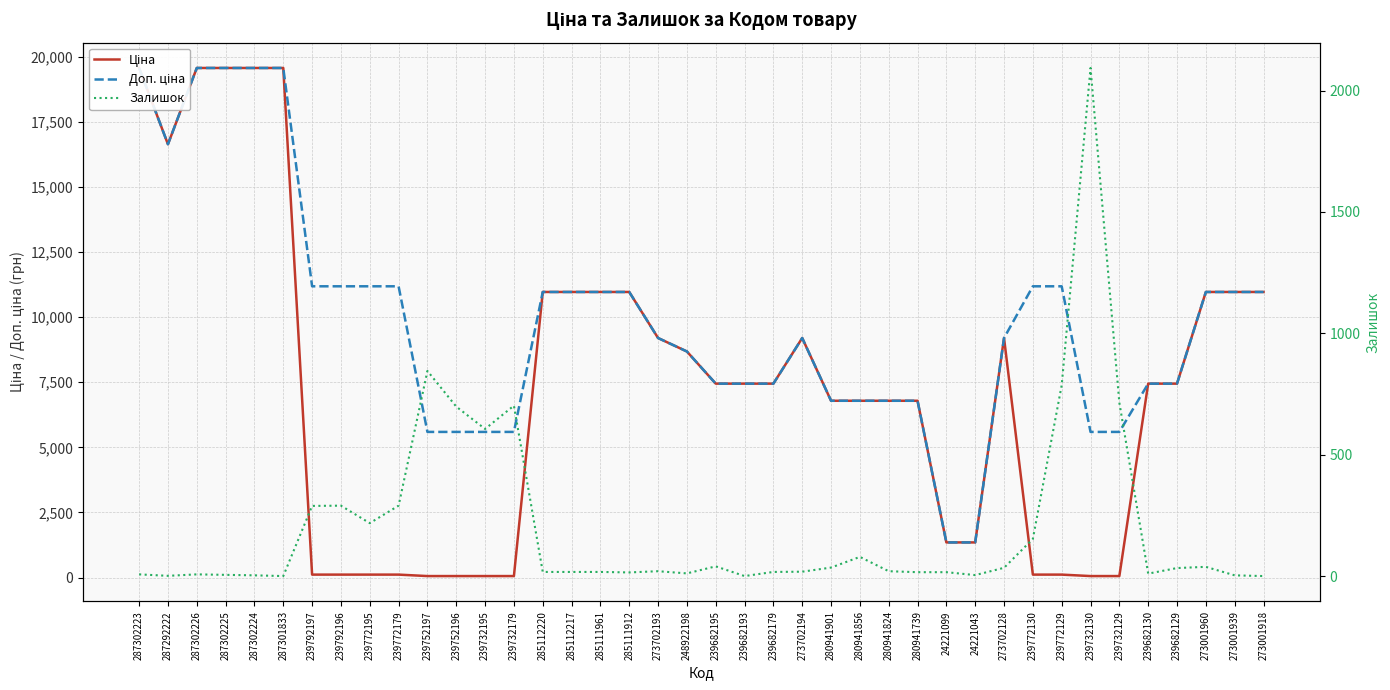

Reading left to right, list all the values displayed in this chart.

Ціна: 19564.9	16636.8	19564.9	19564.9	19564.9	19564.9	111.8	111.8	111.8	111.8	55.9	55.9	55.9	55.9	10964.4	10964.4	10964.4	10964.4	9196.3	8679.5	7444.6	7444.6	7444.6	9196.3	6787.1	6787.1	6787.1	6787.1	1347.9	1347.9	9196.3	111.8	111.8	55.9	55.9	7444.6	7444.6	10964.4	10964.4	10964.4
Доп. ціна: 19564.9	16636.8	19564.9	19564.9	19564.9	19564.9	11182.0	11182.0	11182.0	11182.0	5591.0	5591.0	5591.0	5591.0	10964.4	10964.4	10964.4	10964.4	9196.3	8679.5	7444.6	7444.6	7444.6	9196.3	6787.1	6787.1	6787.1	6787.1	1348.0	1348.0	9196.3	11182.0	11182.0	5591.0	5591.0	7444.6	7444.6	10964.4	10964.4	10964.4
Залишок: 7.0	1.0	7.0	5.0	3.0	0.0	289.0	290.0	218.0	290.0	845.0	698.0	606.0	702.0	17.0	17.0	17.0	15.0	20.0	11.0	40.0	0.0	17.0	18.0	35.0	79.0	20.0	16.0	16.0	4.0	34.0	153.0	786.0	2093.0	714.0	10.0	33.0	38.0	3.0	0.0